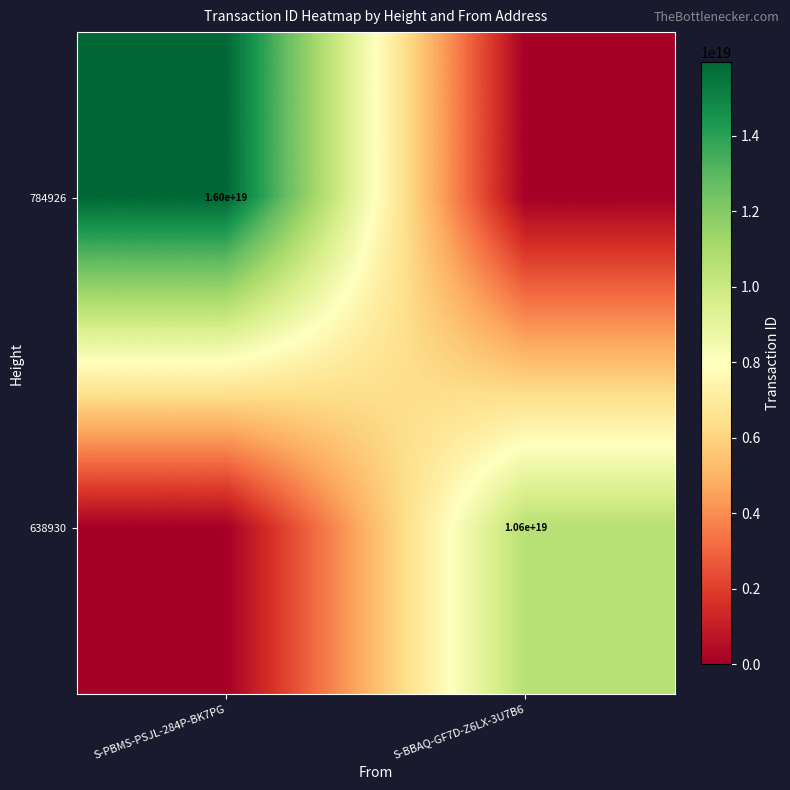

Is it true that 784926 equals 16000000000000000000 at S-PBMS-PSJL-284P-BK7PG?

True